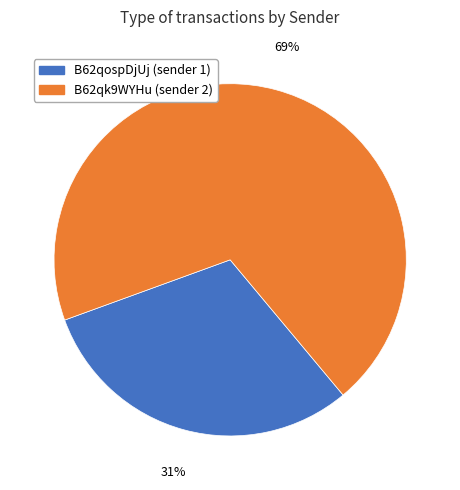

To the nearest percent, what is the average slice percentage?

50%